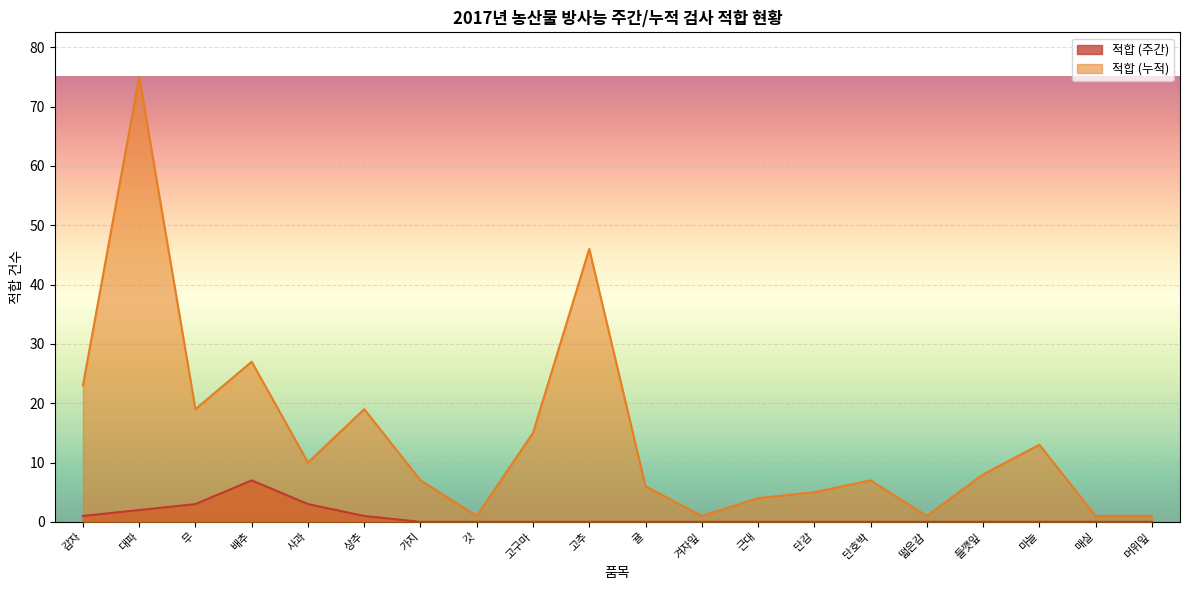

Where is the first local minimum for 적합 (누적)?

무